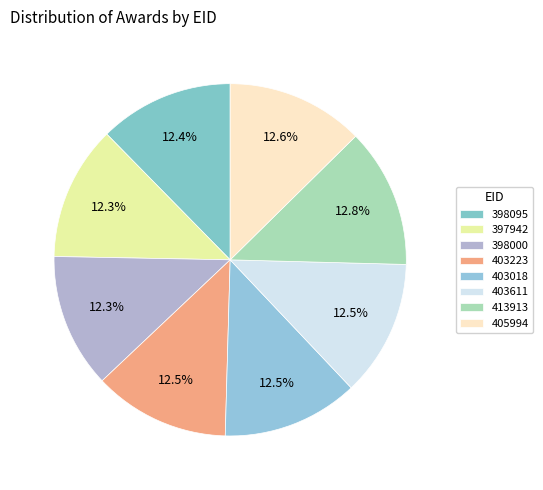

To the nearest percent, what is the average slice percentage?

12%